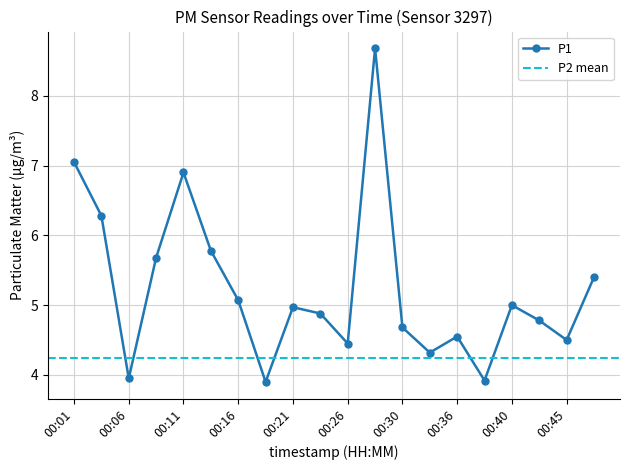

The value at 00:28 is 4.7. True or false?

False